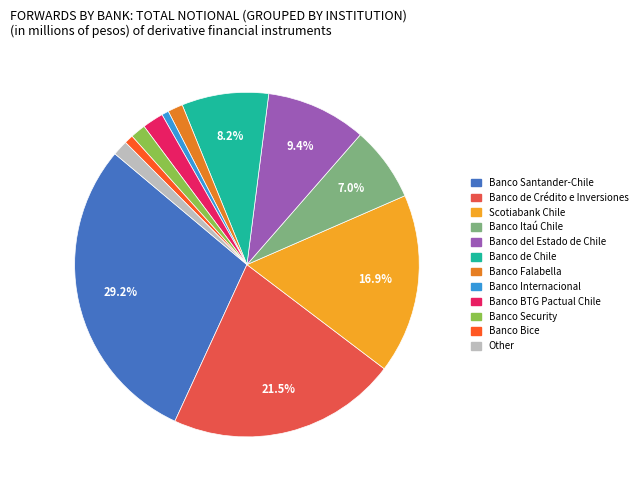

Which slice is the largest?

Banco Santander-Chile